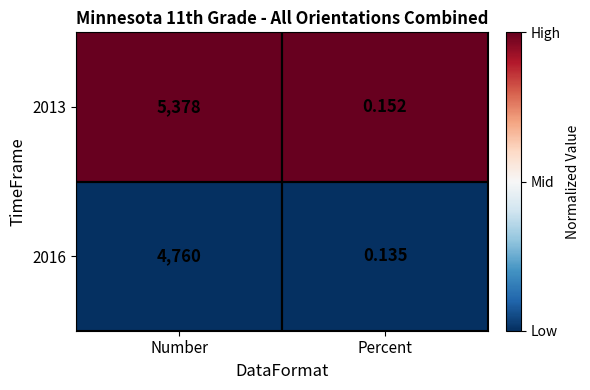

At Number, list the series in order from largest to smallest.

2013, 2016